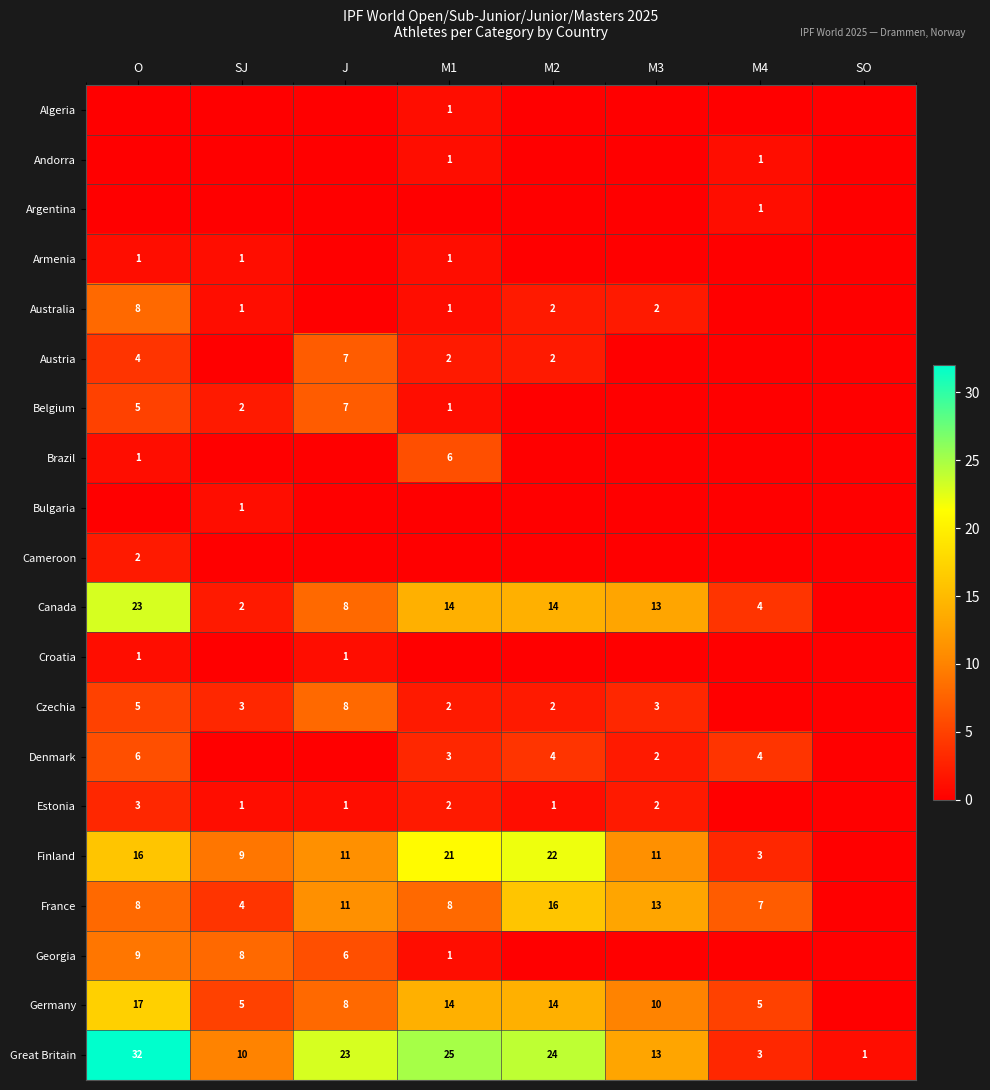

The value of Estonia at J is 2. True or false?

False